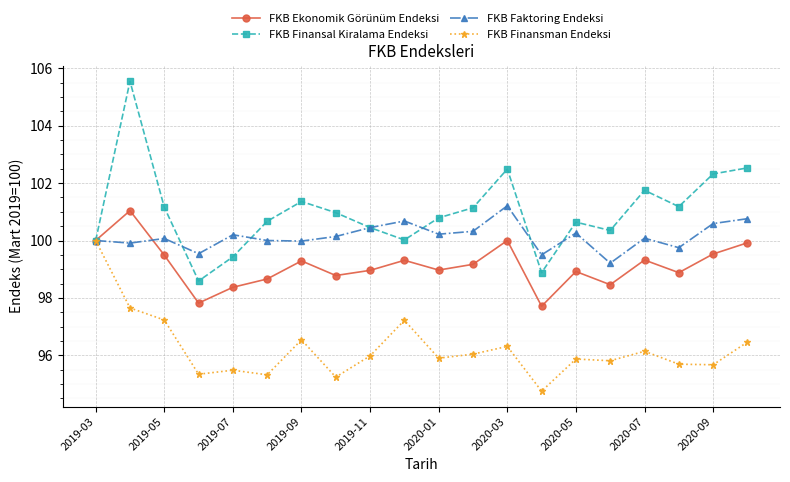

What is the maximum value for FKB Ekonomik Görünüm Endeksi?

101.0